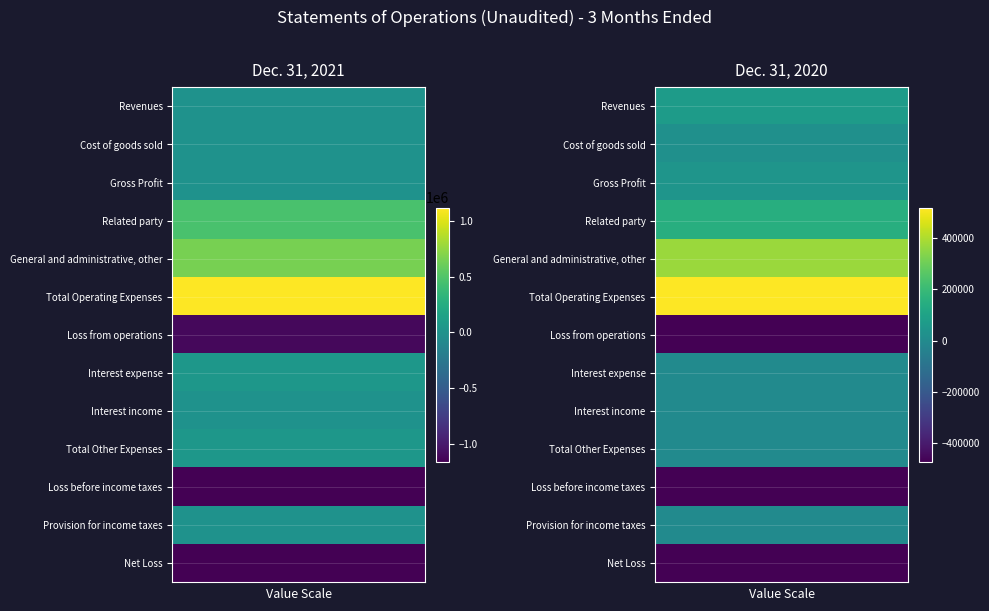

Is it true that Loss from operations equals -455737 at Dec. 31, 2021?

False